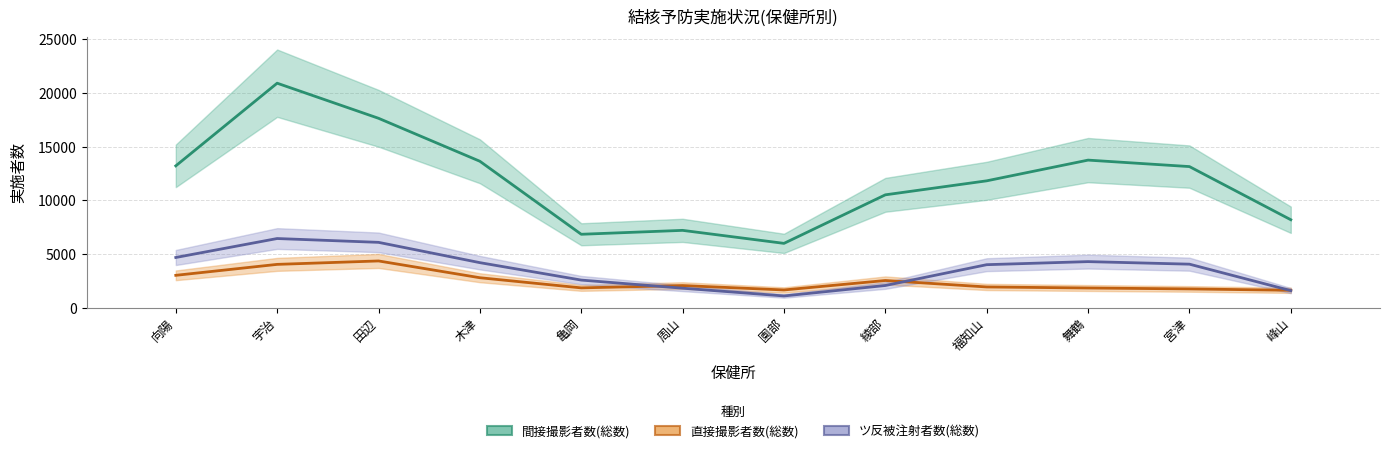

Between 宇治 and 木津, which series saw the biggest shift?

間接撮影者数(総数)